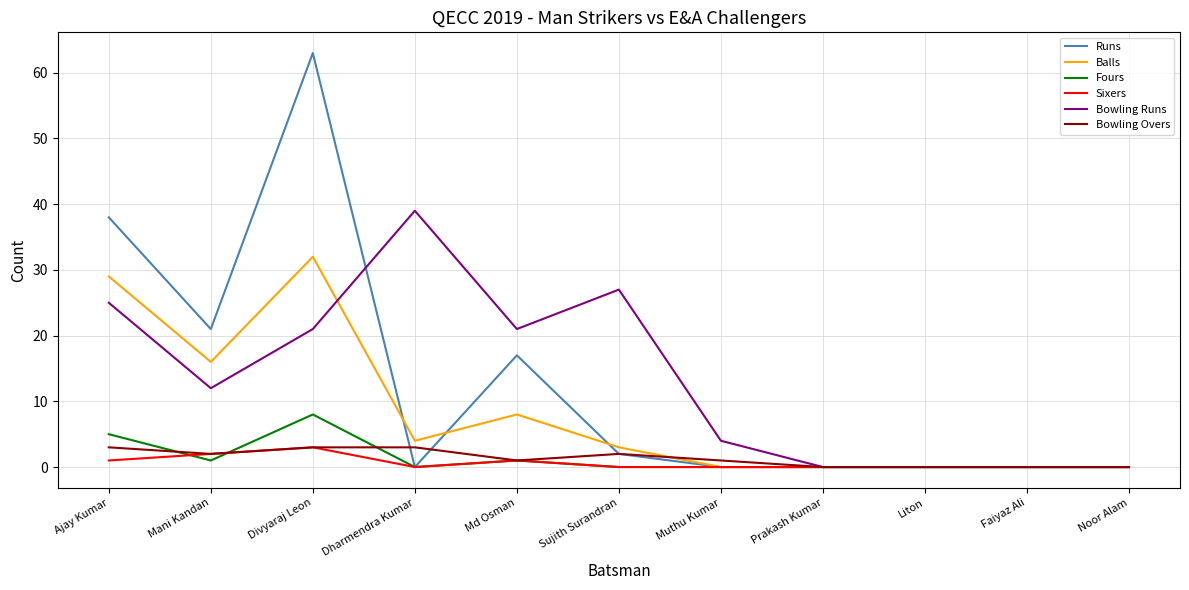

Which series has the largest range (max minus min)?

Runs